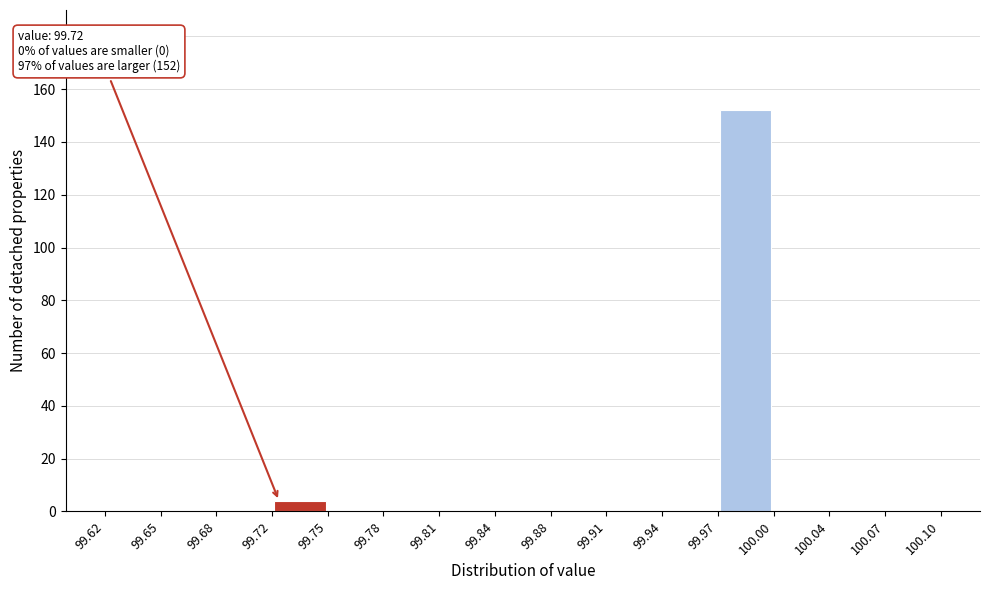

Over which range of the x-axis is the bar tallest?

99.97 to 100.00